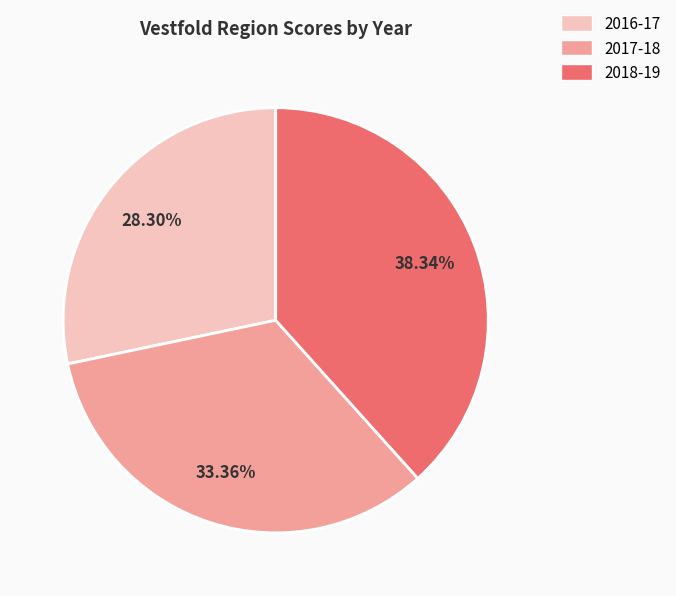

Which category has the smallest portion of the pie?

2016-17